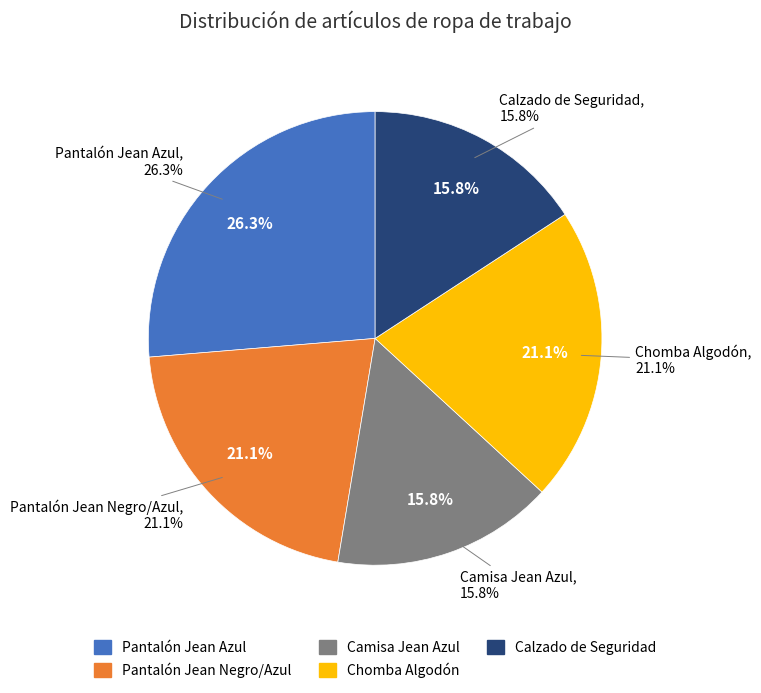

To the nearest percent, what portion does Calzado de Seguridad represent?

16%